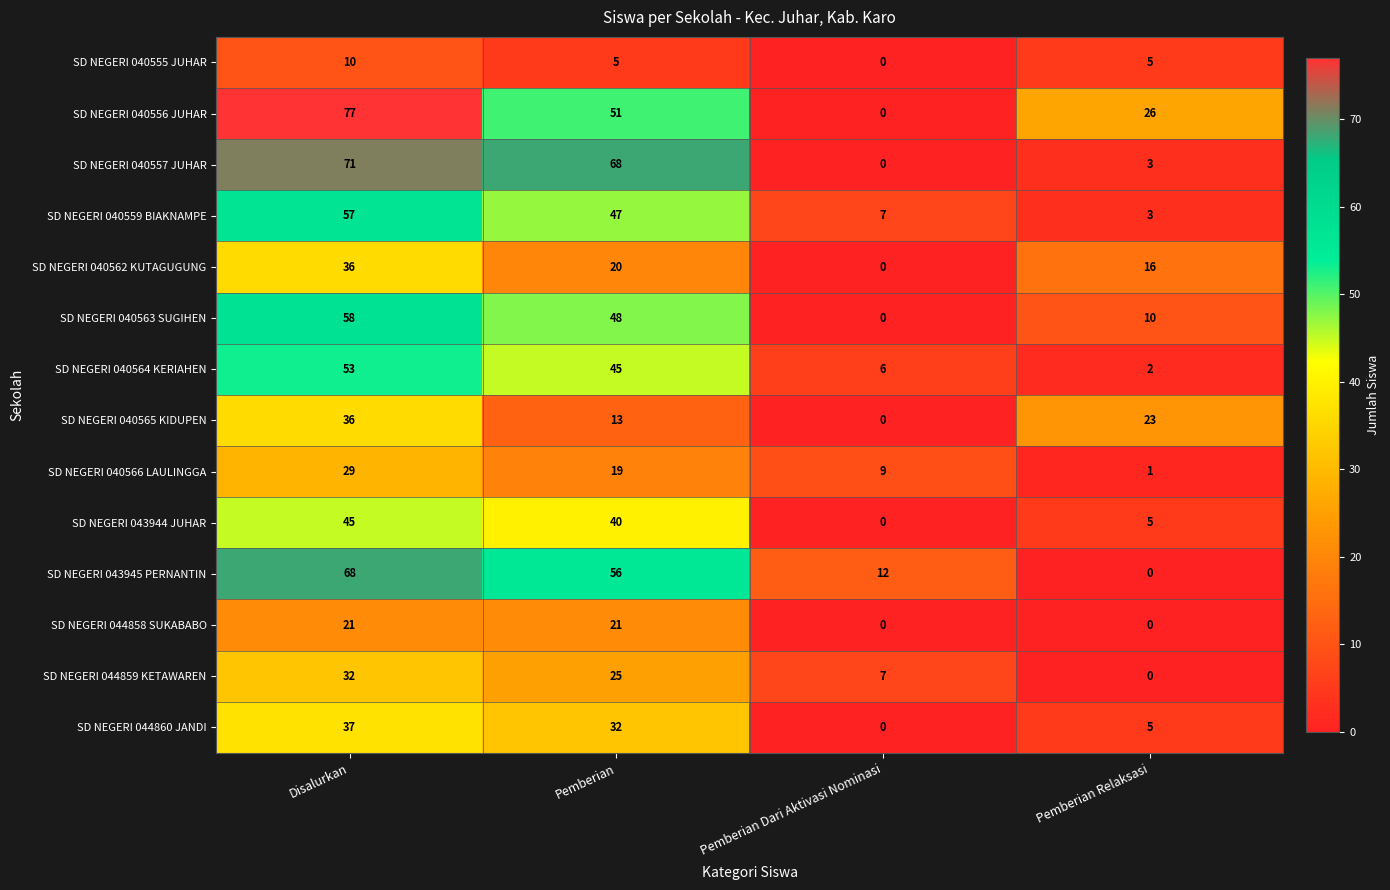

How many values in the SD NEGERI 040566 LAULINGGA series are below 19?

2